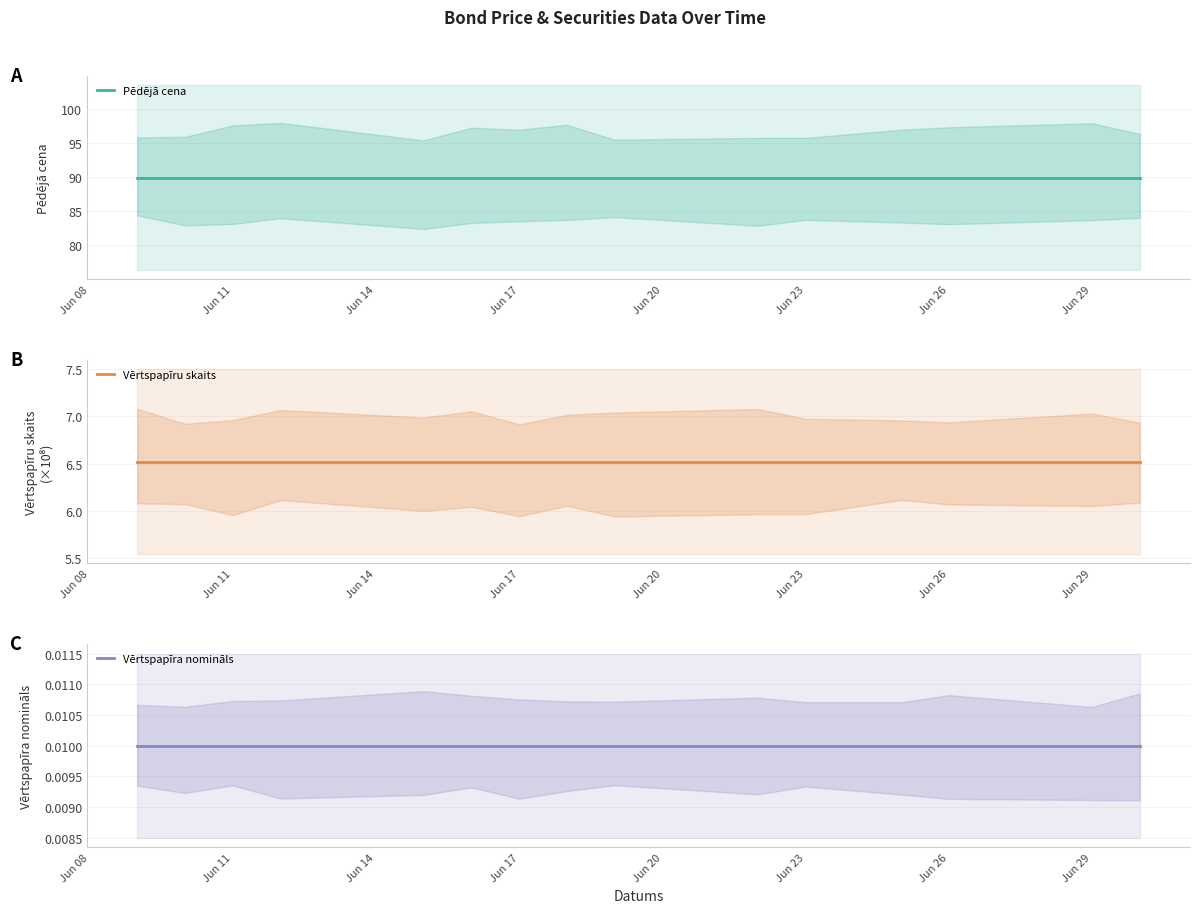

Is it true that Vērtspapīra nomināls equals 0.0 at Jun 29?

False